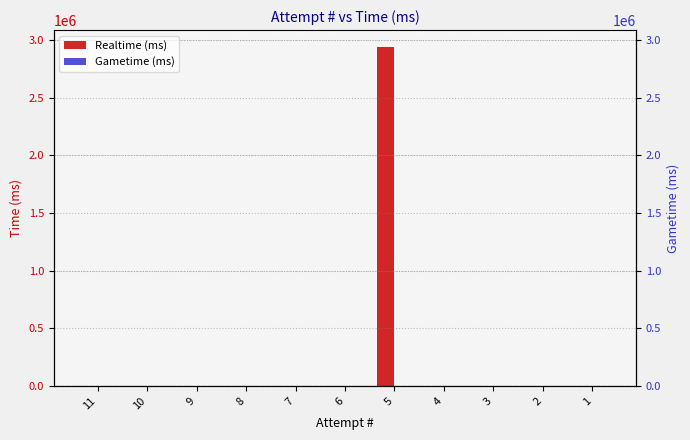

Which series has the largest total across all categories?

Realtime (ms)